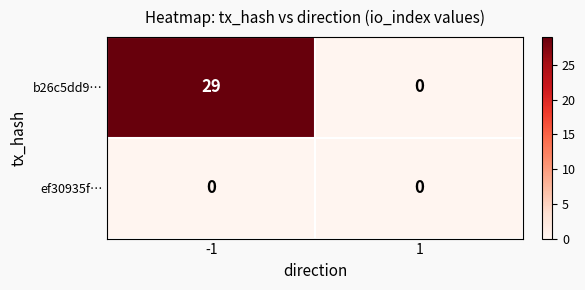

Reading left to right, what are all the values shown in this chart?

b26c5dd9…: 29	0
ef30935f…: 0	0